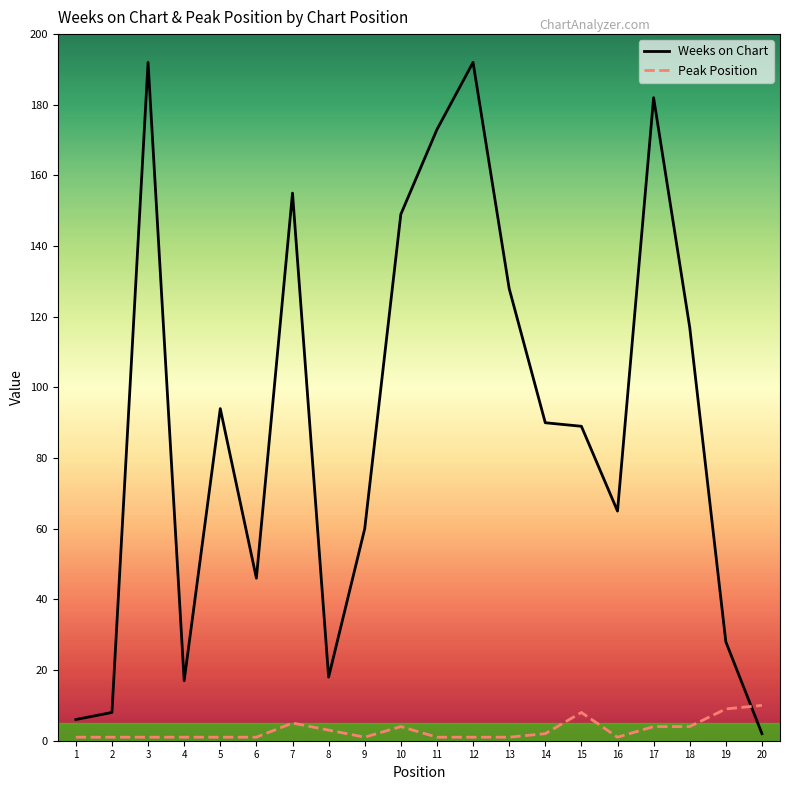

Which series has the largest total across all categories?

Weeks on Chart